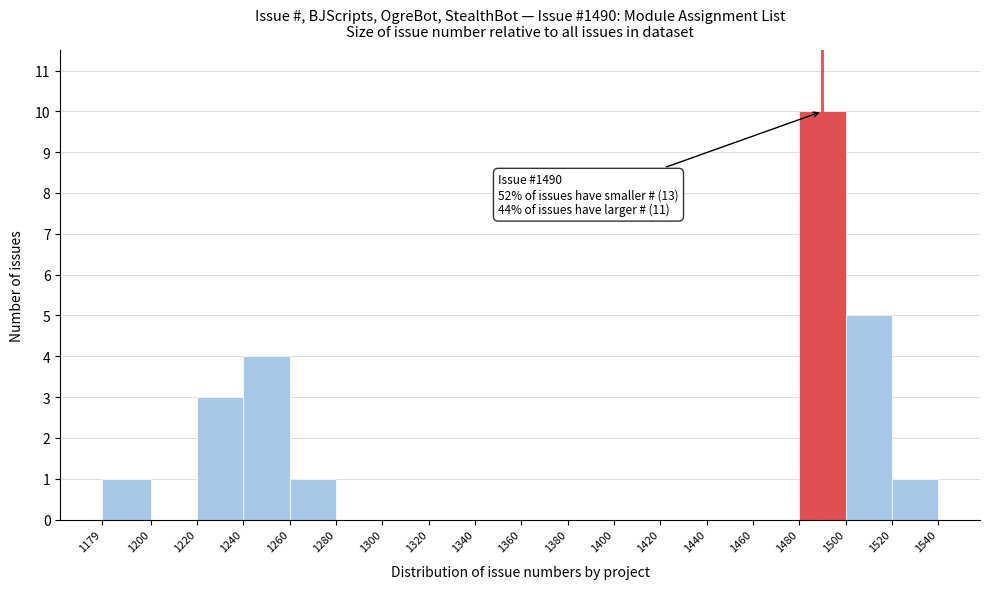

Over which range of the x-axis is the bar tallest?

1480 to 1500